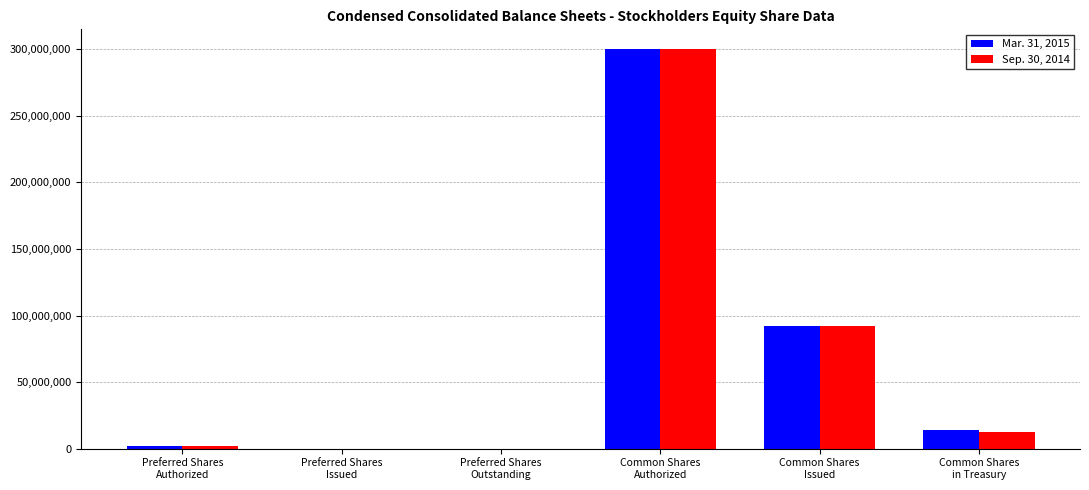

At which label is Mar. 31, 2015 closest to 150000000?

Common Shares
Issued